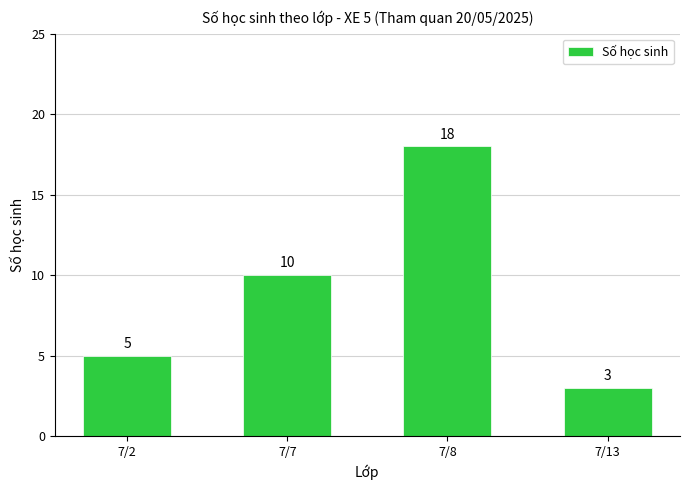

What is the difference between the values at 7/8 and 7/2?

13